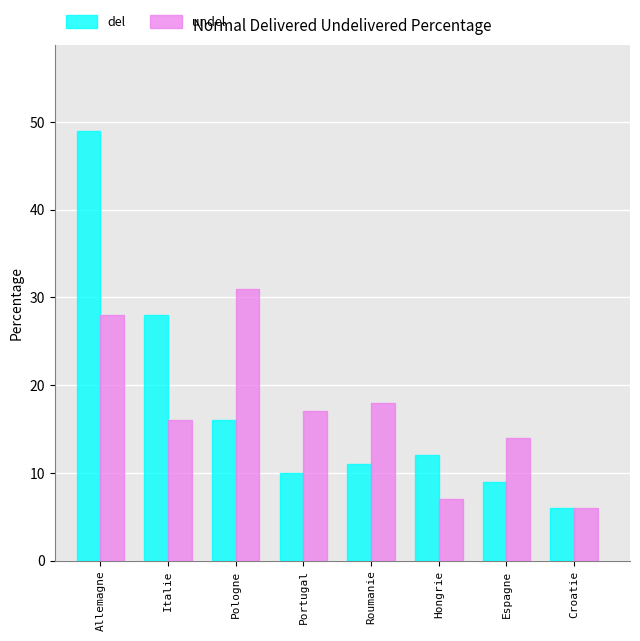

At which label is del closest to 27?

Italie